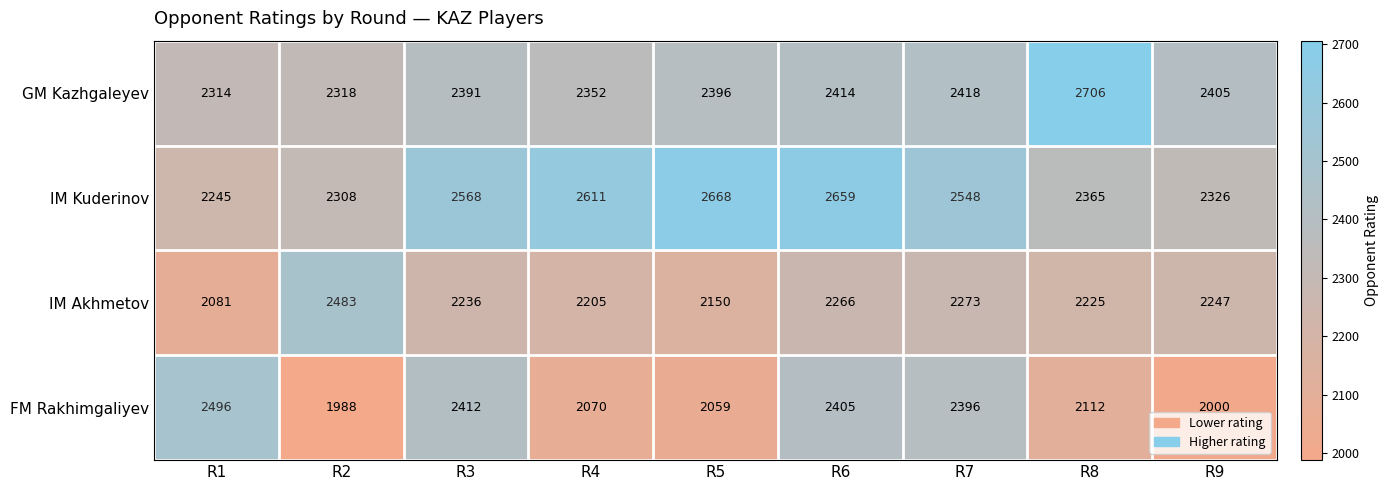

What is the difference between the FM Rakhimgaliyev values at R7 and R2?

408